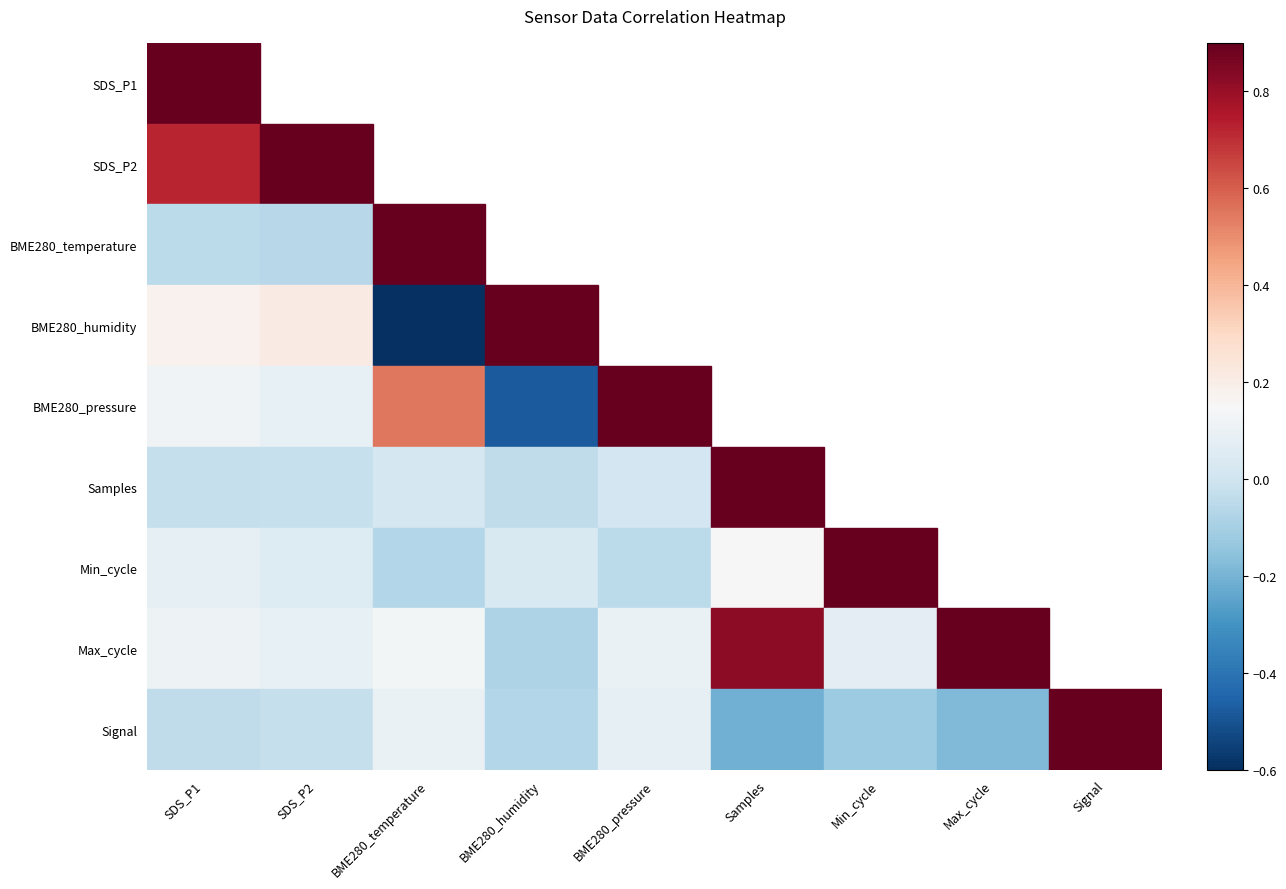

At which label does Min_cycle reach its minimum?

BME280_temperature